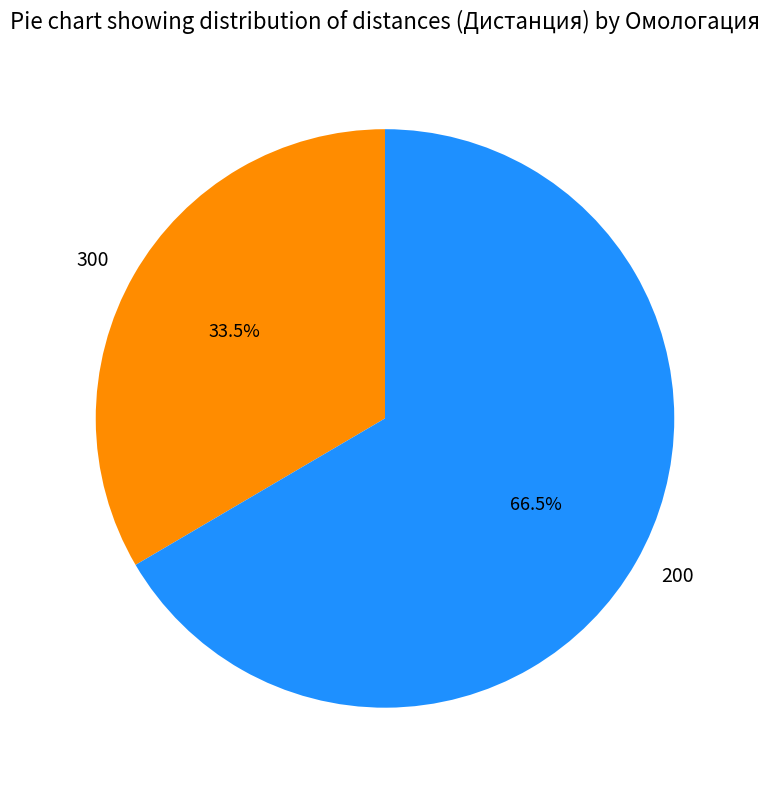

To the nearest percent, what is the difference between the 200 and 300 slice percentages?

33%